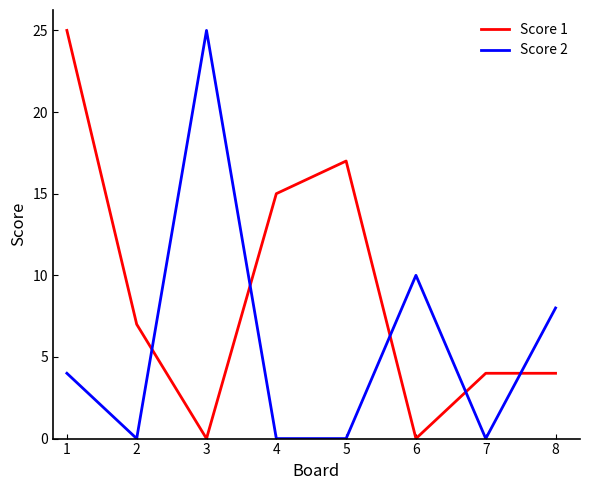

What is the sum of the Score 2 values at 7 and 2?

0